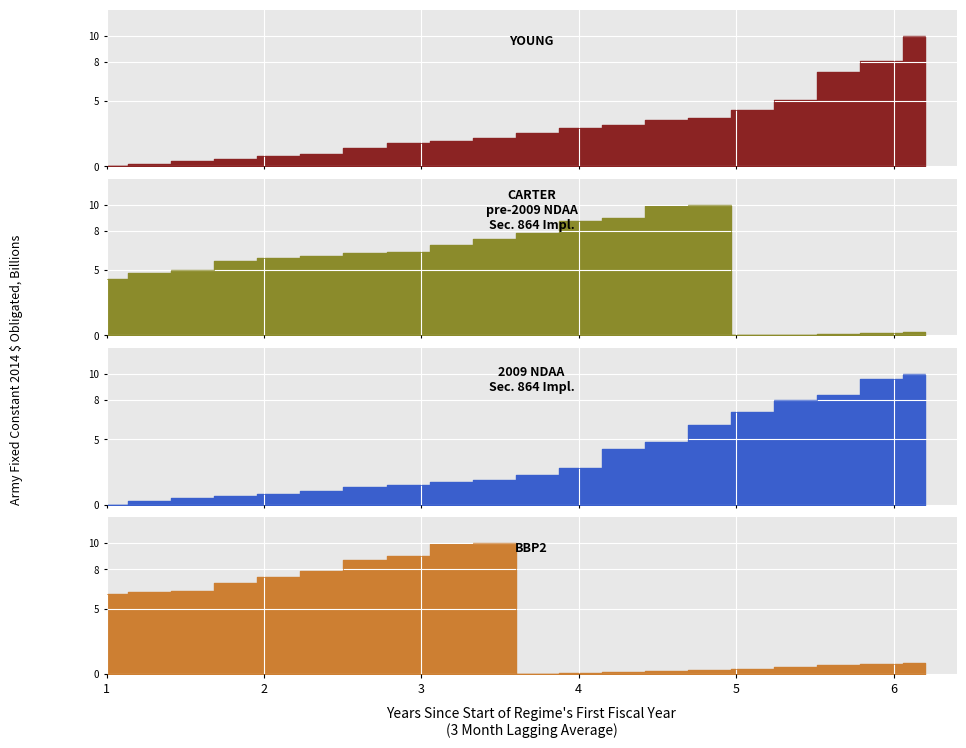

Between 17 and 20, which series saw the biggest shift?

YOUNG